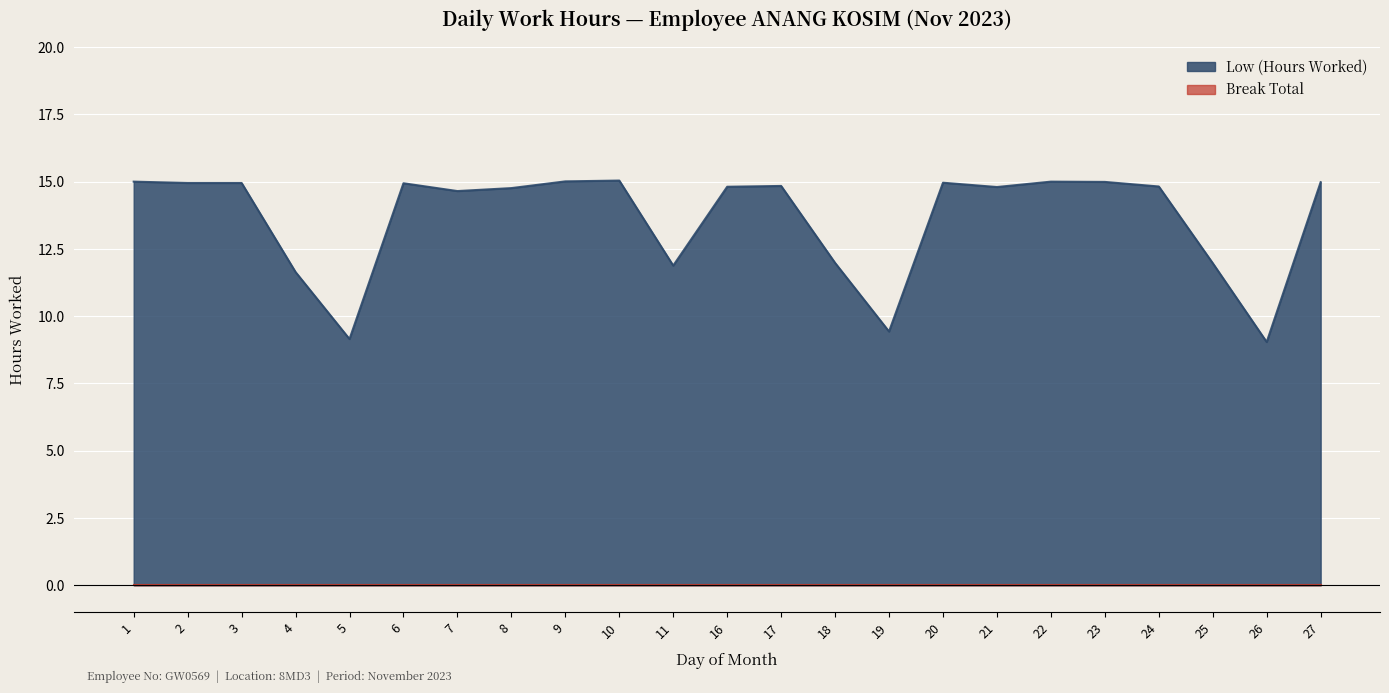

Rank the categories by value from highest to lowest.

10, 9, 1, 22, 23, 27, 20, 2, 3, 6, 17, 24, 16, 21, 8, 7, 18, 25, 11, 4, 19, 5, 26